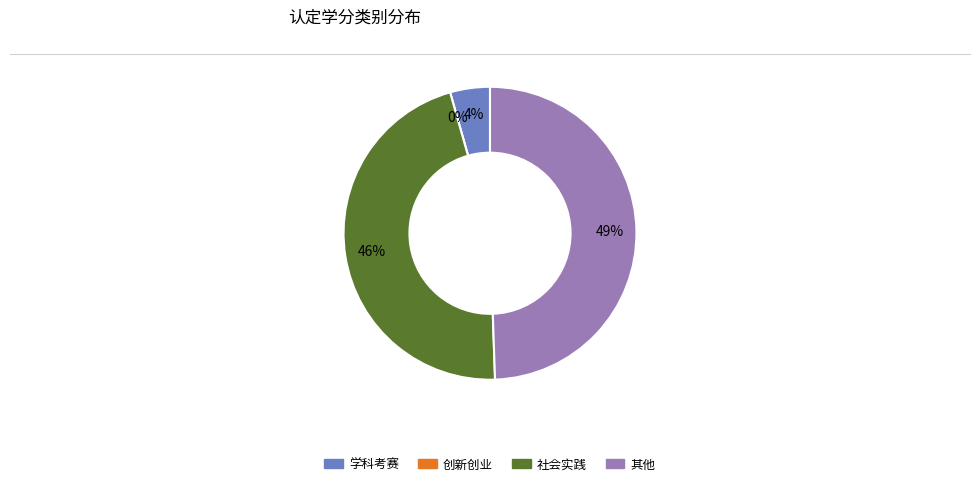

To the nearest percent, what is the combined percentage of 创新创业 and 其他?

49%